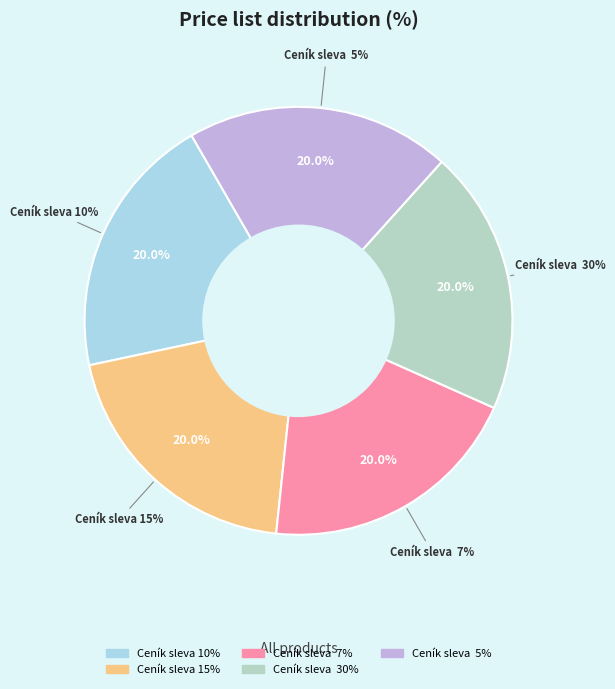

Does Ceník sleva  30% represent more than half of the total?

No